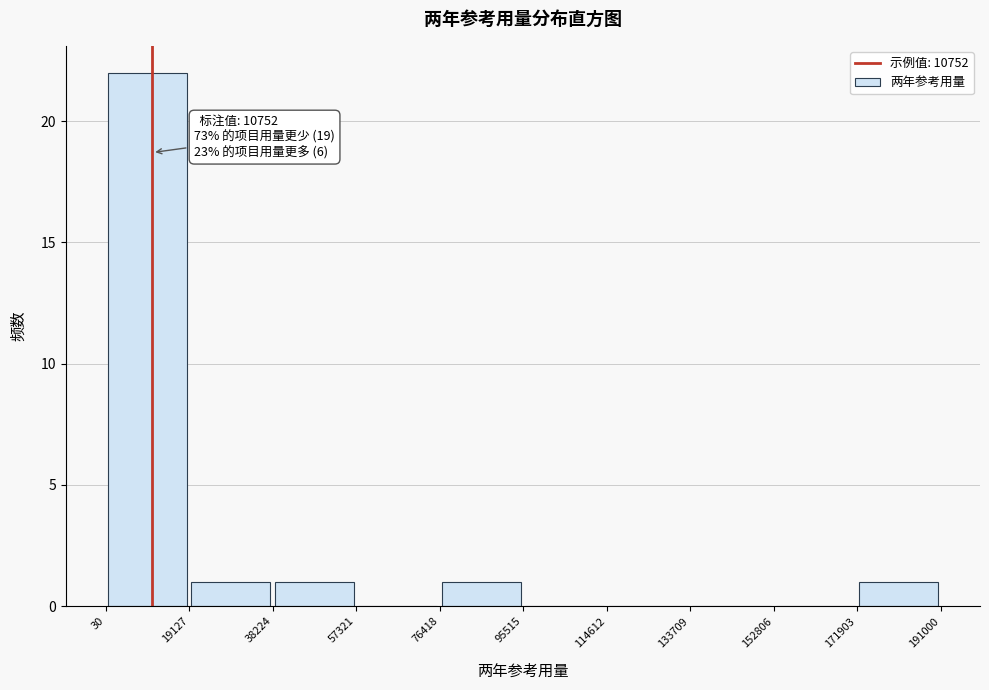

Over which range of the x-axis is the bar tallest?

30 to 19127